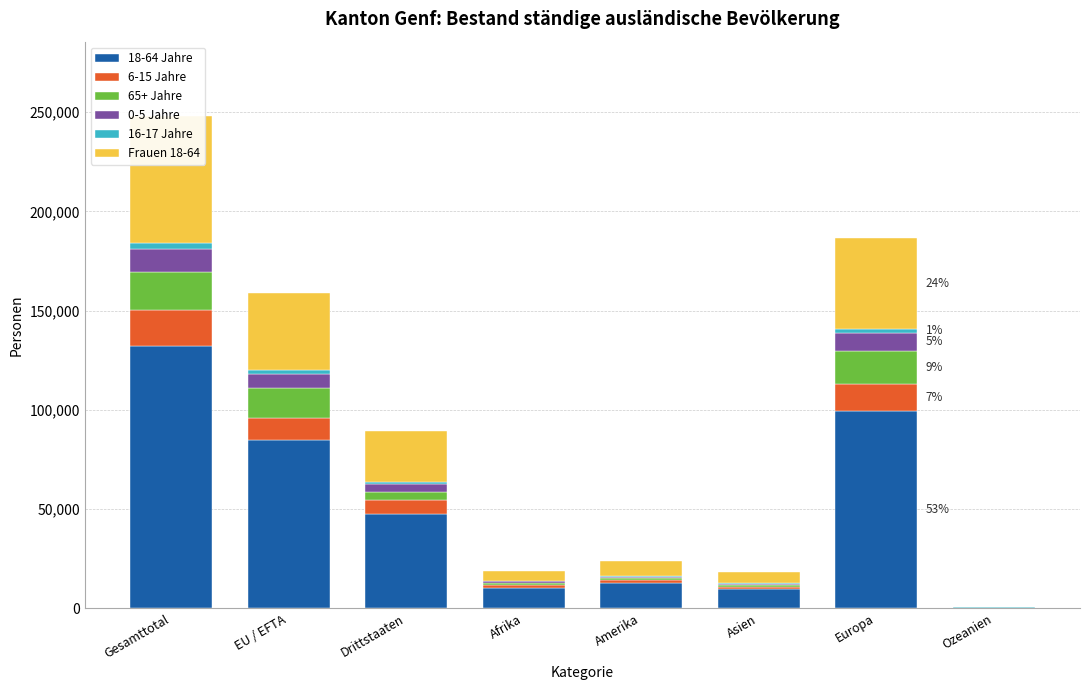

Reading left to right, what are all the values shown in this chart?

18-64 Jahre: Gesamttotal=132206	EU / EFTA=84633	Drittstaaten=47573	Afrika=10355	Amerika=12748	Asien=9511	Europa=99188	Ozeanien=285
6-15 Jahre: Gesamttotal=18041	EU / EFTA=11106	Drittstaaten=6935	Afrika=1597	Amerika=1370	Asien=1302	Europa=13707	Ozeanien=36
65+ Jahre: Gesamttotal=19395	EU / EFTA=15170	Drittstaaten=4225	Afrika=715	Amerika=922	Asien=857	Europa=16849	Ozeanien=40
0-5 Jahre: Gesamttotal=11376	EU / EFTA=7390	Drittstaaten=3986	Afrika=940	Amerika=715	Asien=689	Europa=8999	Ozeanien=18
16-17 Jahre: Gesamttotal=2965	EU / EFTA=1860	Drittstaaten=1105	Afrika=199	Amerika=301	Asien=228	Europa=2220	Ozeanien=9
Frauen 18-64: Gesamttotal=64333	EU / EFTA=38567	Drittstaaten=25766	Afrika=5030	Amerika=7836	Asien=5610	Europa=45660	Ozeanien=144